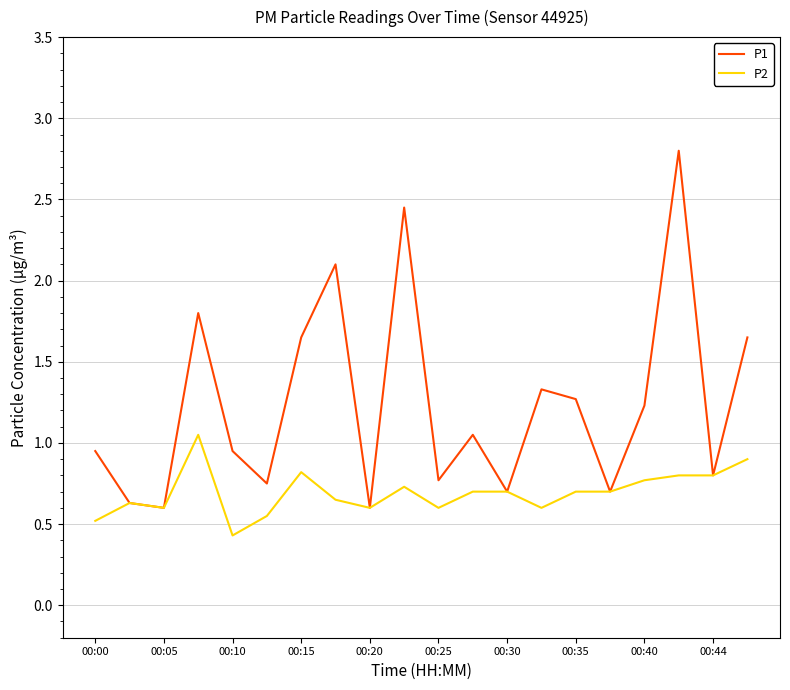

What is the greatest value displayed?

2.8